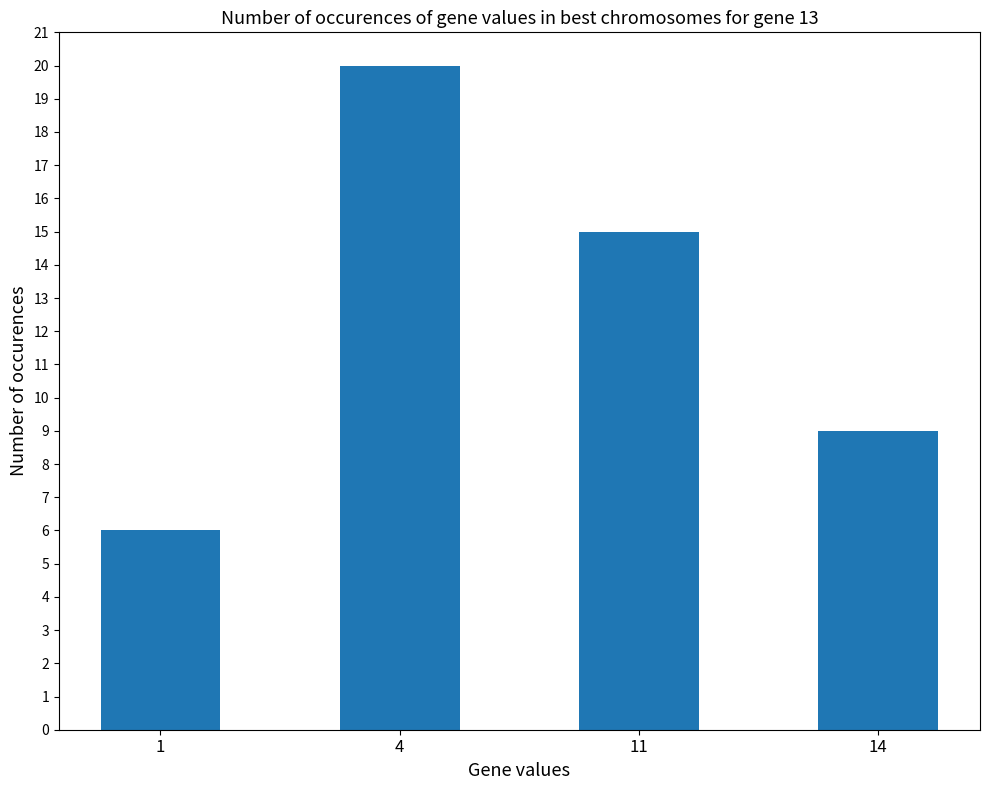

What is the value of the 2nd bar from the left?

20